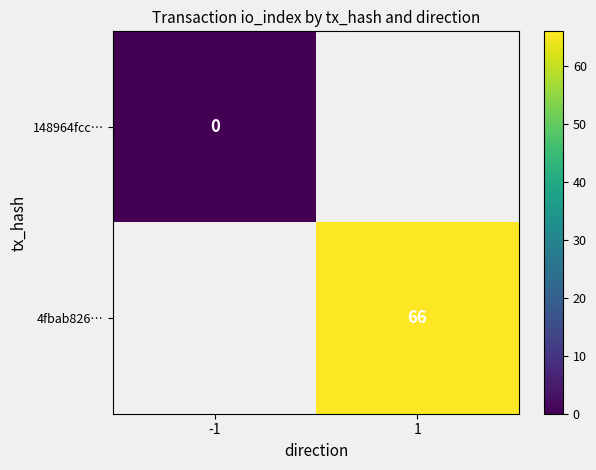

Is the value of 4fbab826… at 1 greater than the value of 148964fcc… at -1?

Yes